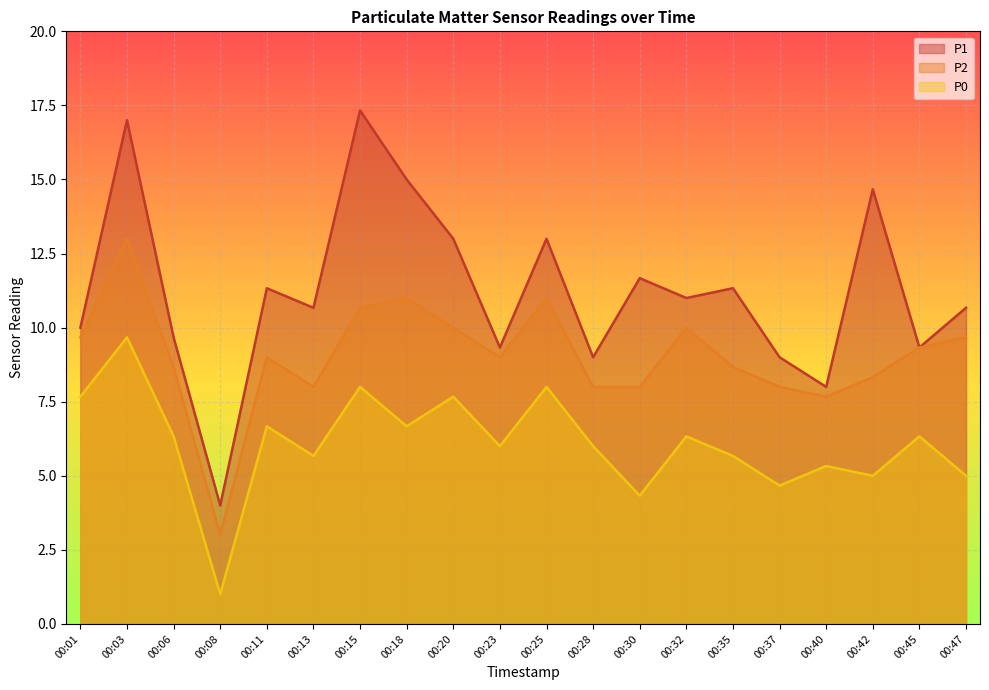

List the series in order of their peak value, highest first.

P1, P2, P0